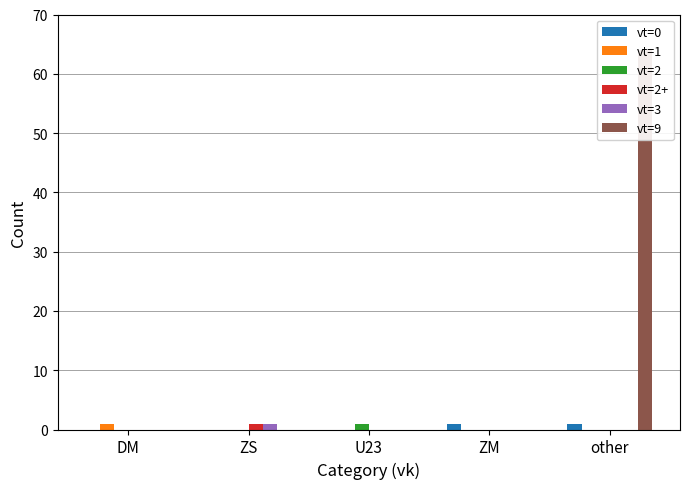

Reading left to right, list all the values displayed in this chart.

vt=0: 0	0	0	1	1
vt=1: 1	0	0	0	0
vt=2: 0	0	1	0	0
vt=2+: 0	1	0	0	0
vt=3: 0	1	0	0	0
vt=9: 0	0	0	0	64